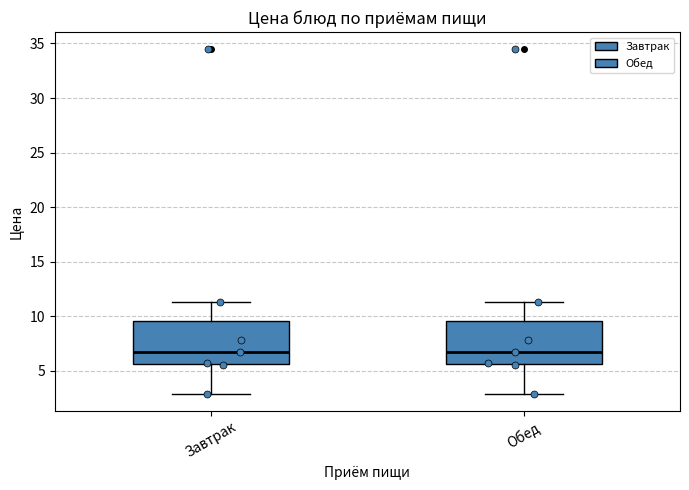

Reading left to right, read every box against the y-axis: the position of its median line, the range the box covers, and the ends of its whiskers. The values are not printed on the chart, so give them approximately, as read against the axis.

Завтрак: median 6.5, box 5.5 to 9.5, whiskers 3.0 to 11.5
Обед: median 6.5, box 5.5 to 9.5, whiskers 3.0 to 11.5